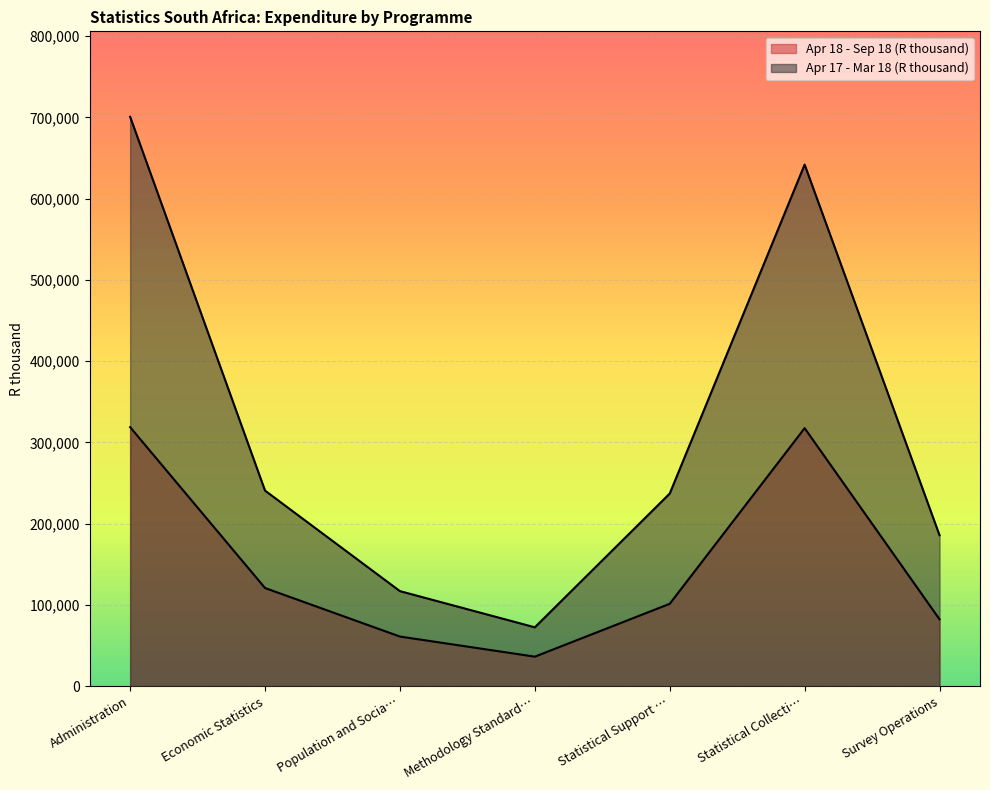

Which series has the widest spread of values?

Apr 17 - Mar 18 (R thousand)